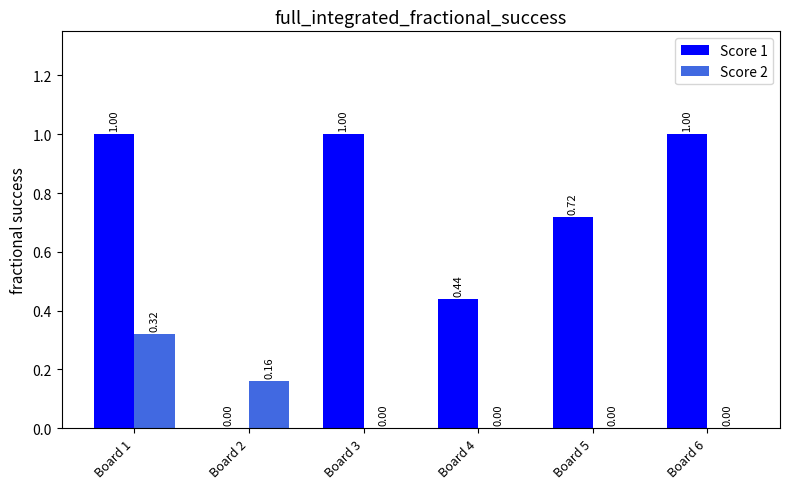

Between Board 4 and Board 6, which series saw the biggest shift?

Score 1